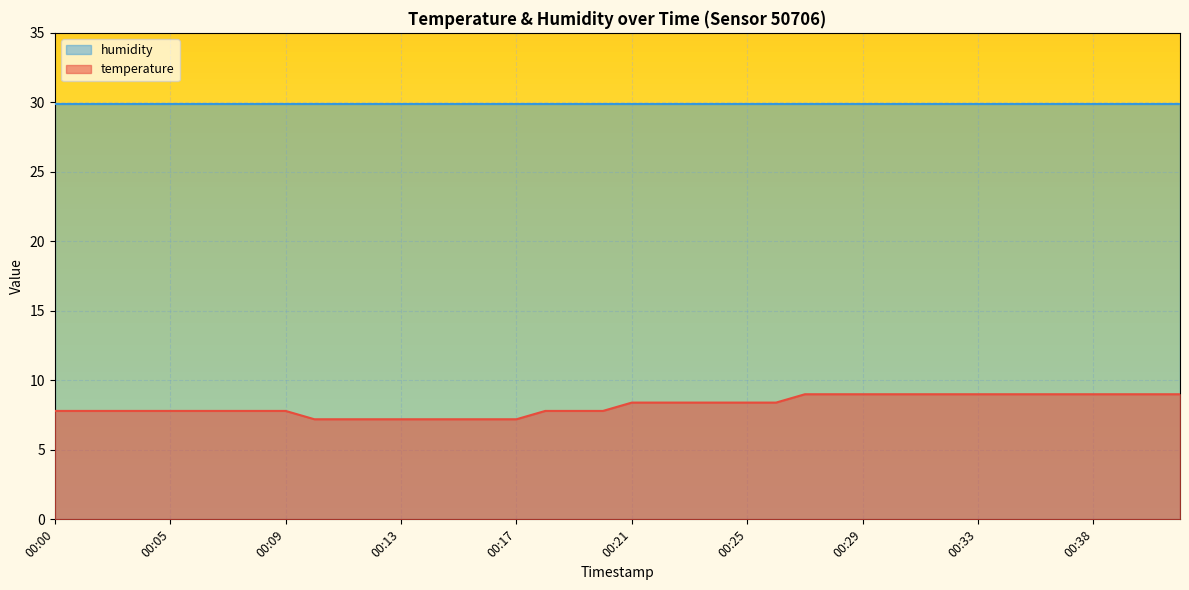

Rank the categories by value from highest to lowest.

00:27, 00:28, 00:29, 00:30, 00:31, 00:32, 00:33, 00:35, 00:36, 00:37, 00:38, 00:39, 00:41, 00:42, 00:21, 00:22, 00:23, 00:24, 00:25, 00:26, 00:00, 00:01, 00:02, 00:03, 00:05, 00:06, 00:07, 00:08, 00:09, 00:18, 00:19, 00:20, 00:10, 00:11, 00:12, 00:13, 00:14, 00:15, 00:16, 00:17